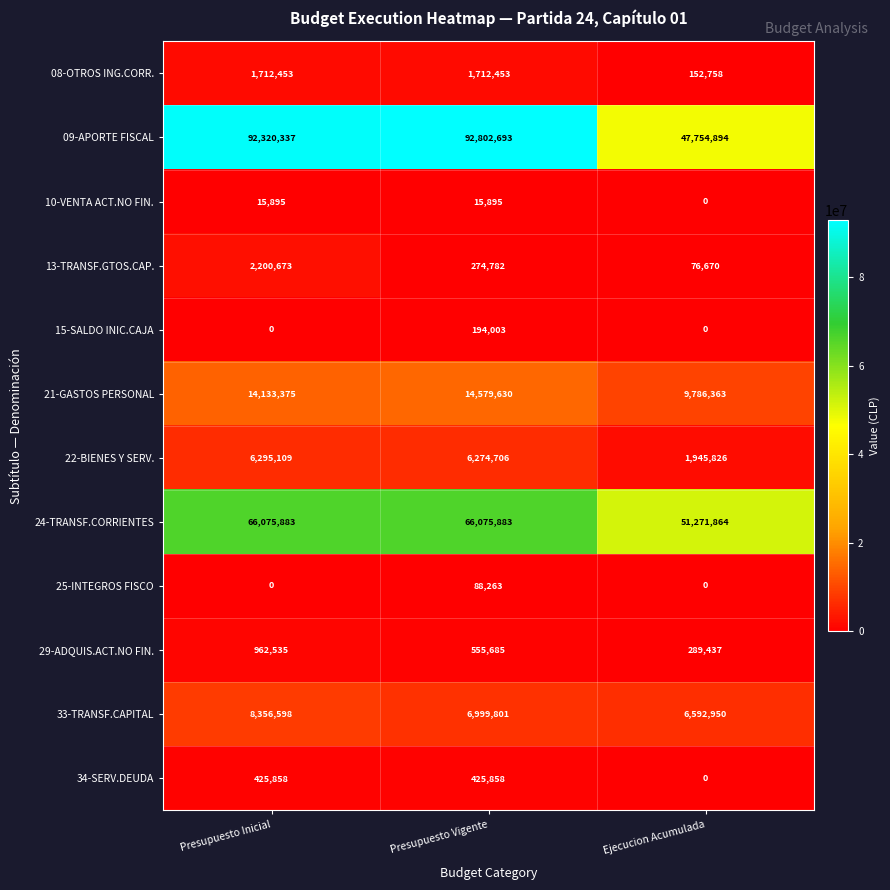

At which category is the sum across all series the highest?

Presupuesto Inicial